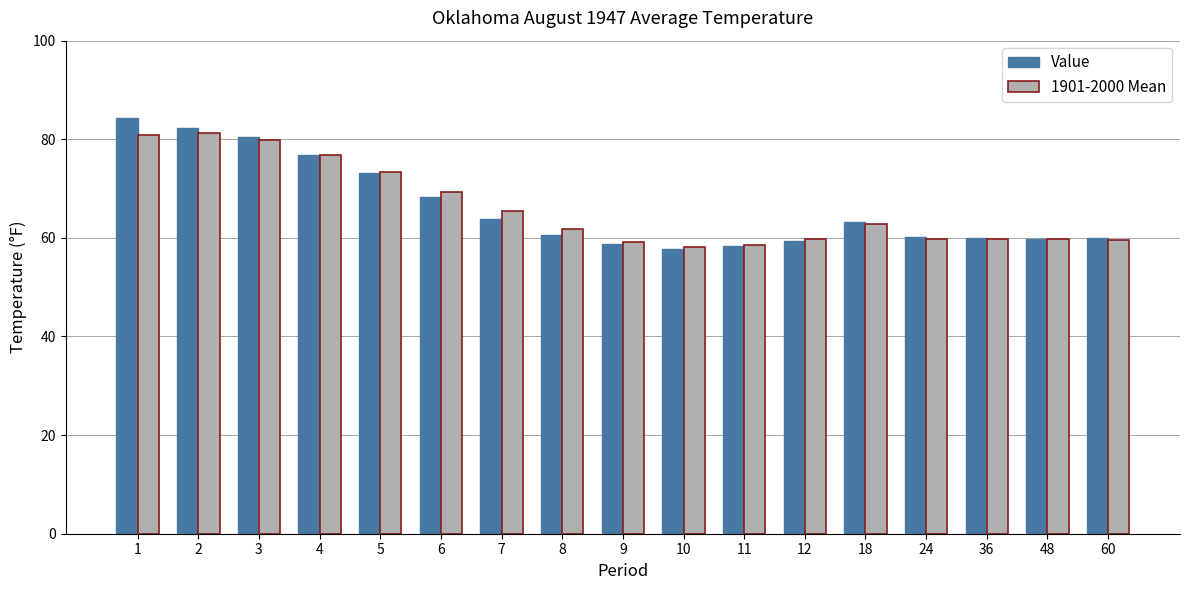

Which series has the largest range (max minus min)?

Value